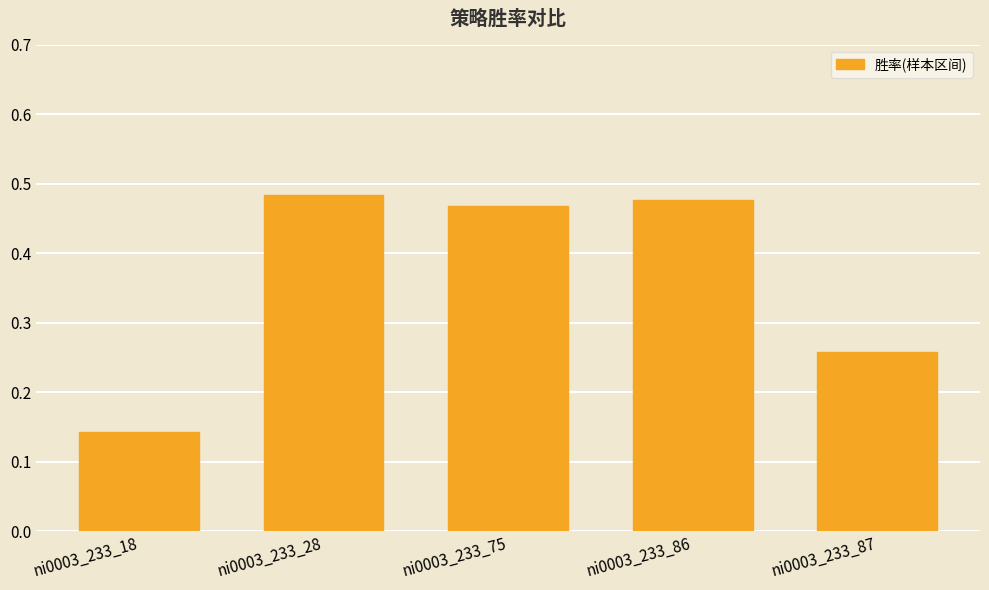

At which label is the value closest to 0?

ni0003_233_18